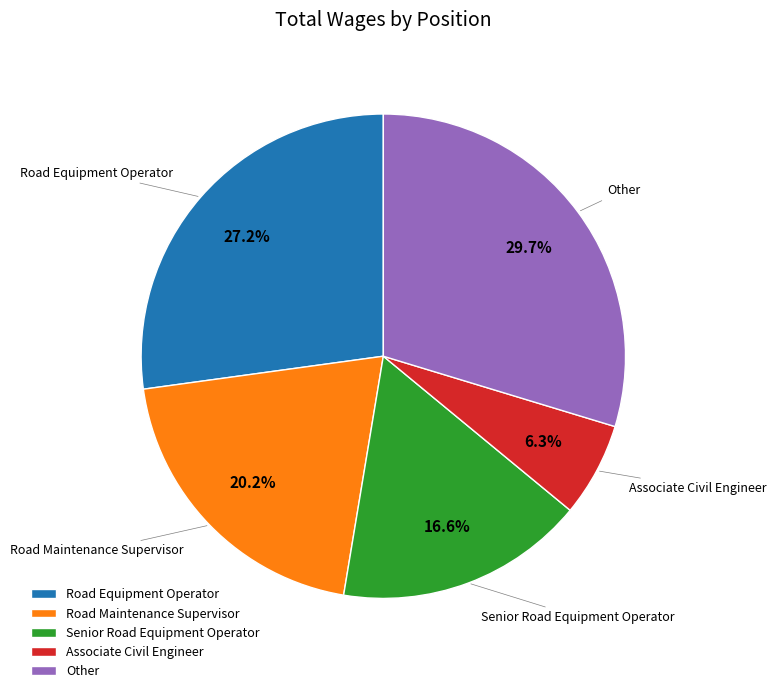

Which slice is the smallest?

Associate Civil Engineer